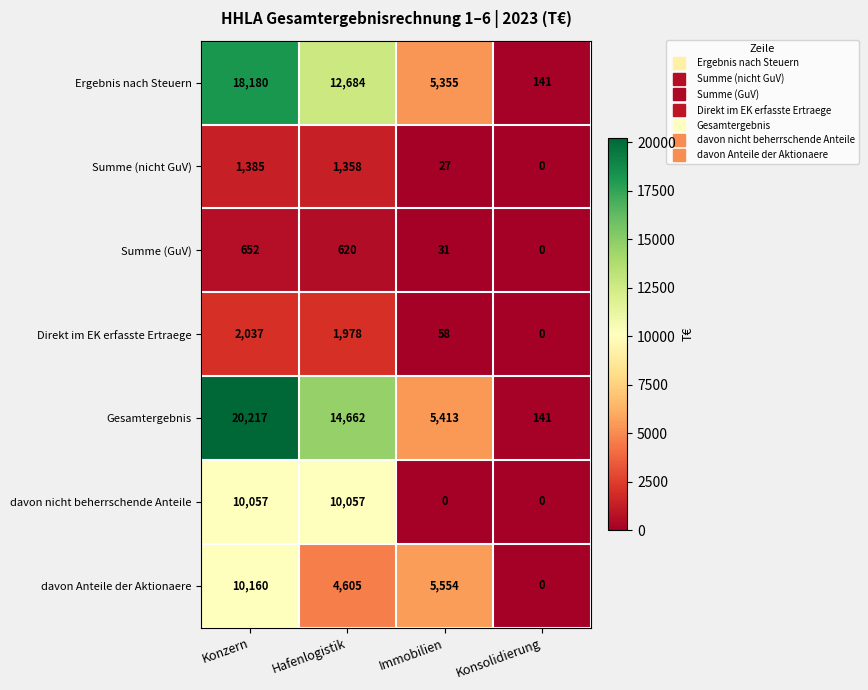

Reading left to right, extract all data points from this chart.

Ergebnis nach Steuern: Konzern=18180	Hafenlogistik=12684	Immobilien=5355	Konsolidierung=141
Summe (nicht GuV): Konzern=1385	Hafenlogistik=1358	Immobilien=27	Konsolidierung=0
Summe (GuV): Konzern=652	Hafenlogistik=620	Immobilien=31	Konsolidierung=0
Direkt im EK erfasste Ertraege: Konzern=2037	Hafenlogistik=1978	Immobilien=58	Konsolidierung=0
Gesamtergebnis: Konzern=20217	Hafenlogistik=14662	Immobilien=5413	Konsolidierung=141
davon nicht beherrschende Anteile: Konzern=10057	Hafenlogistik=10057	Immobilien=0	Konsolidierung=0
davon Anteile der Aktionaere: Konzern=10160	Hafenlogistik=4605	Immobilien=5554	Konsolidierung=0